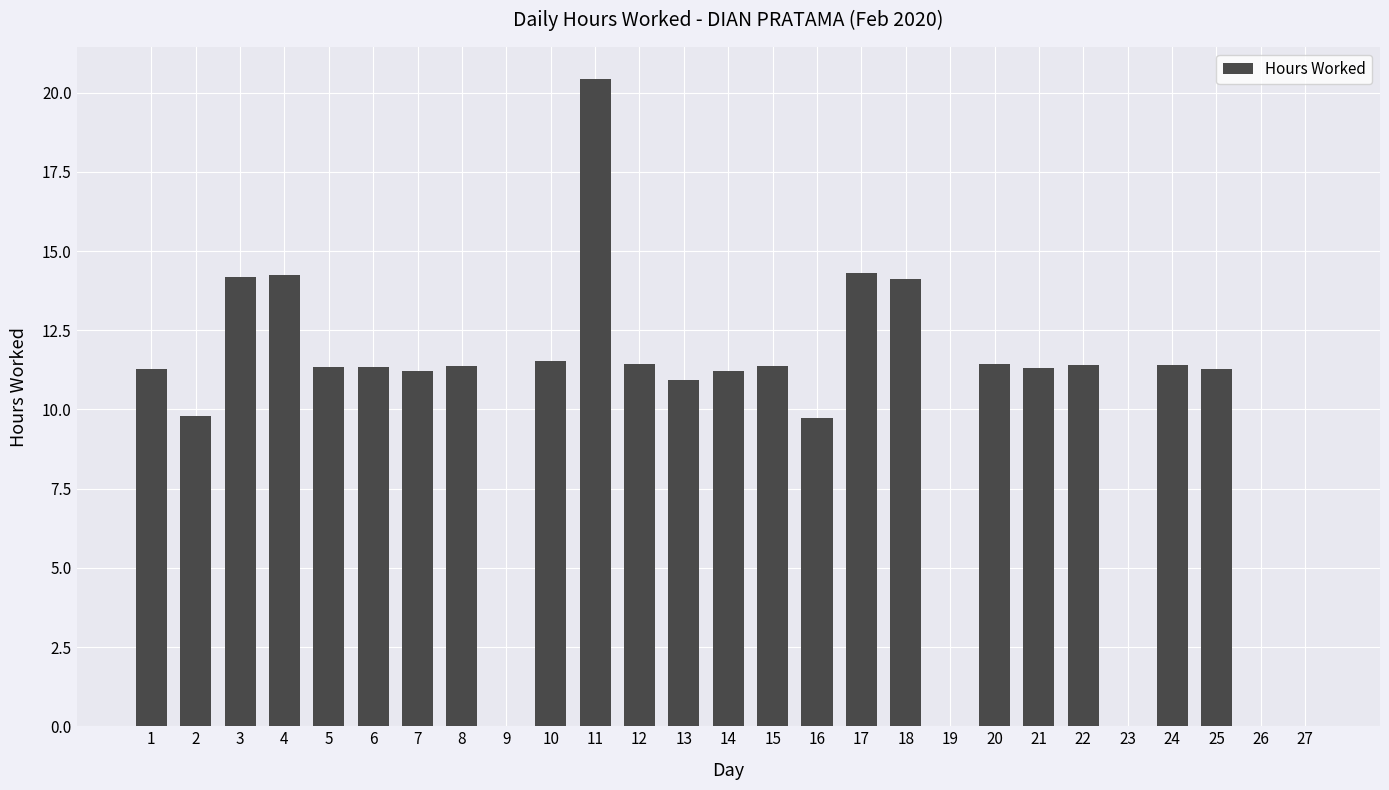

Are the bars grouped side by side (vs. stacked)?

No